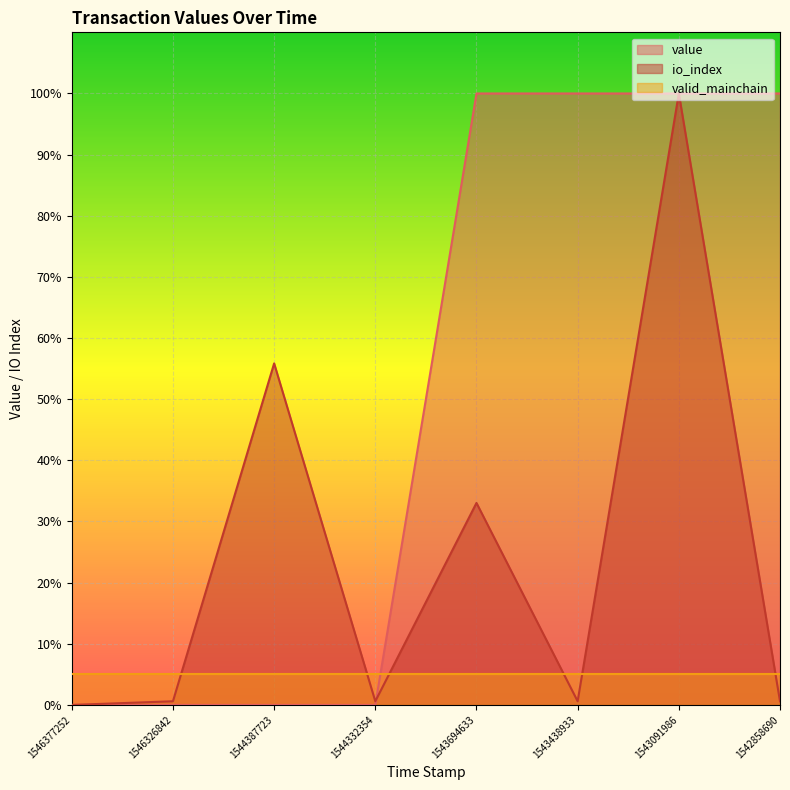

Rank the categories by value value from lowest to highest.

1546377252, 1546326842, 1544387723, 1544332354, 1543694633, 1543438933, 1543091986, 1542858690